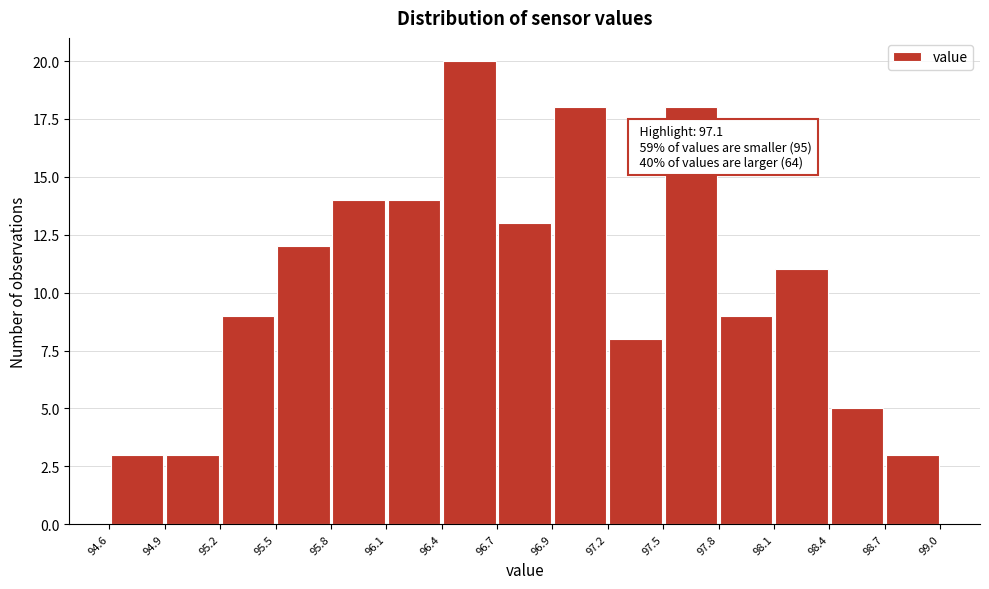

Which range on the x-axis has the tallest bar?

96.4 to 96.7